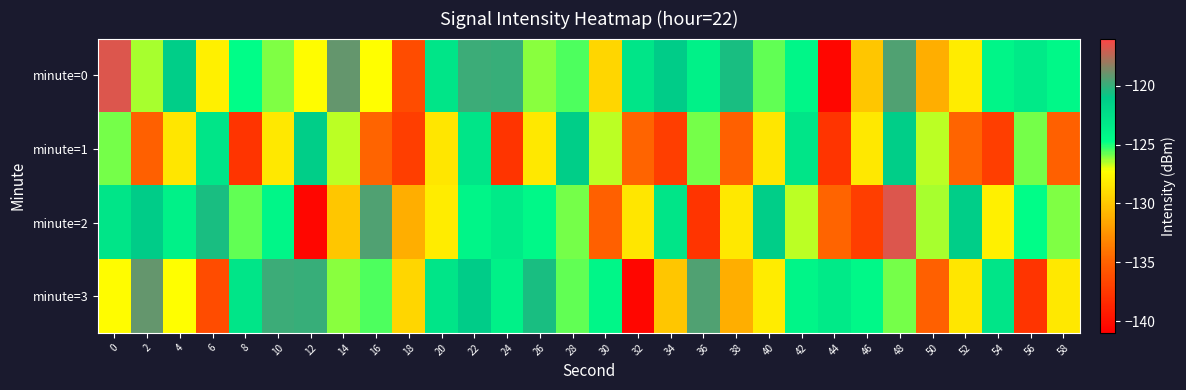

How many data points does each series have?

30